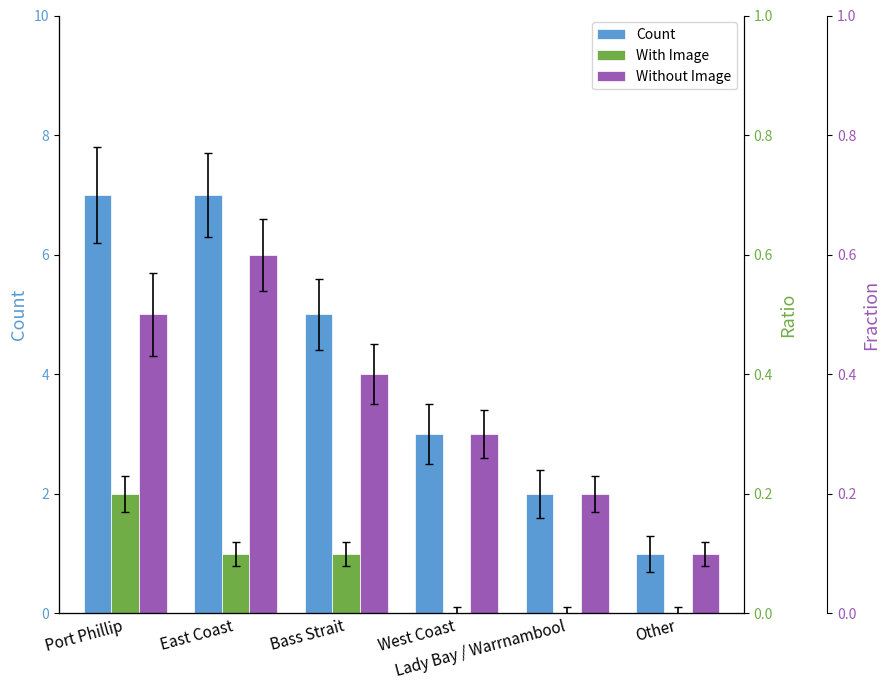

How many bars are there in each group?

3